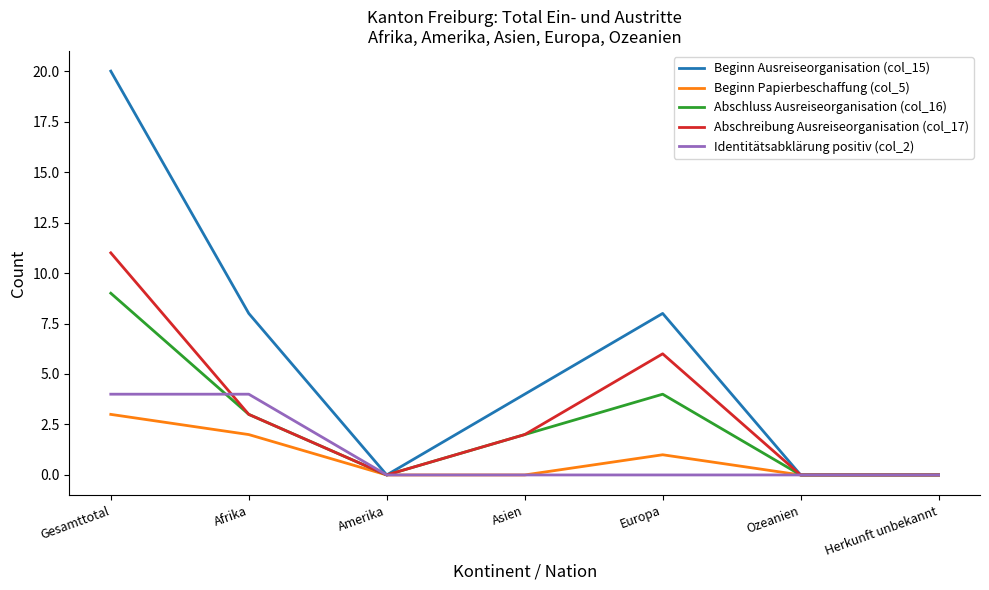

What is the maximum value shown in the chart?

20